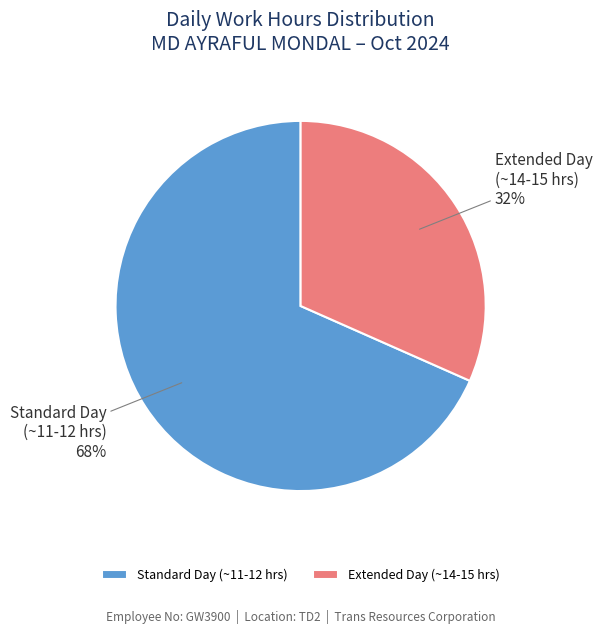

True or false: Extended Day (~14-15 hrs) accounts for 22% of the total.

False